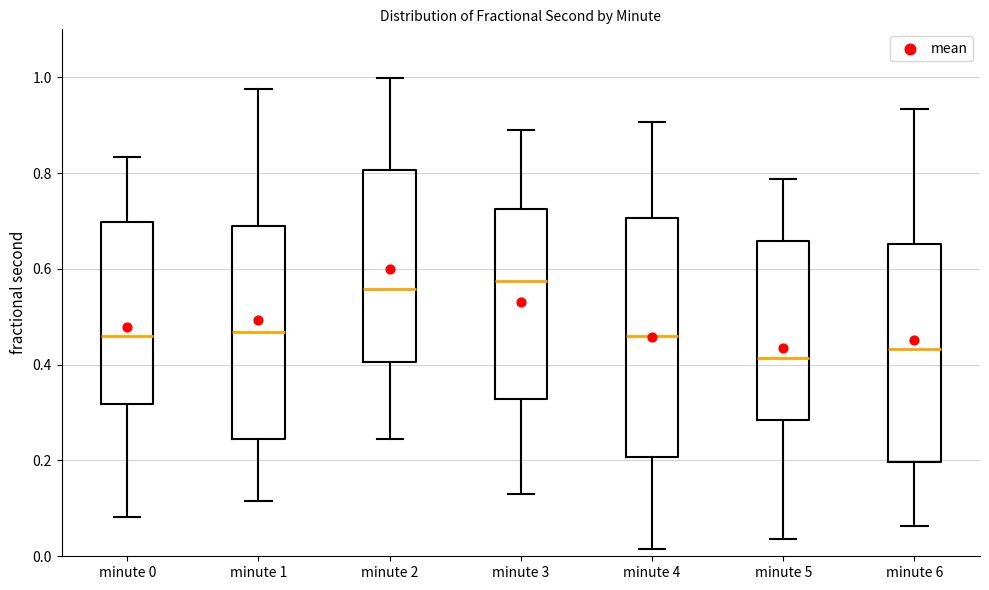

Where is the lower edge of the box for minute 6 on the y-axis? The values are not printed on the chart, so give them approximately, as read against the axis.

0.20